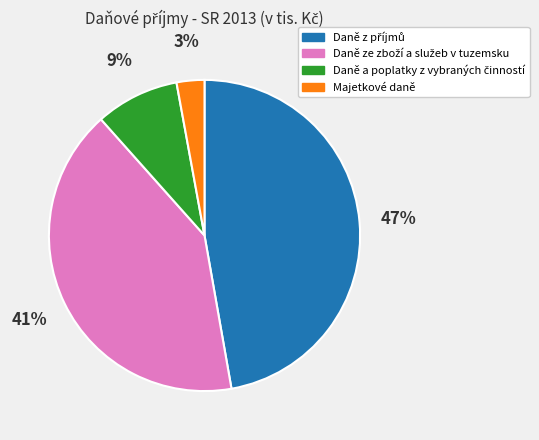

How many slices are in this pie chart?

4